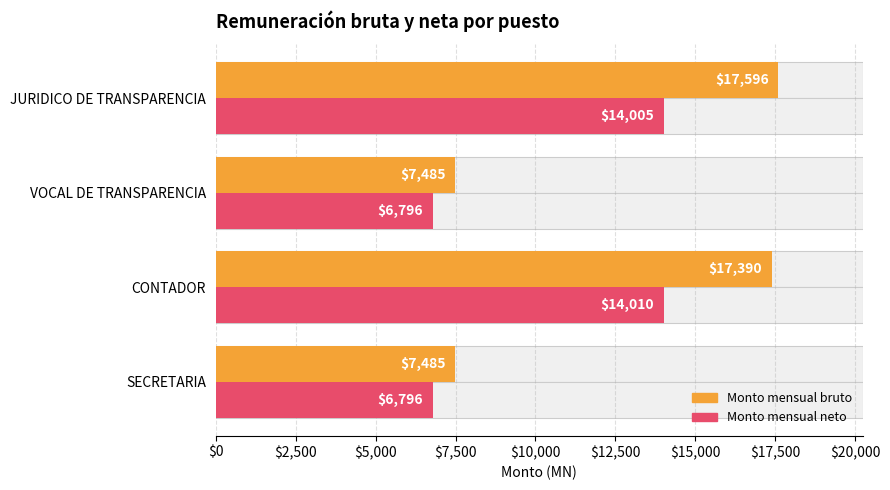

True or false: Monto mensual neto has a value of 9426 at SECRETARIA.

False